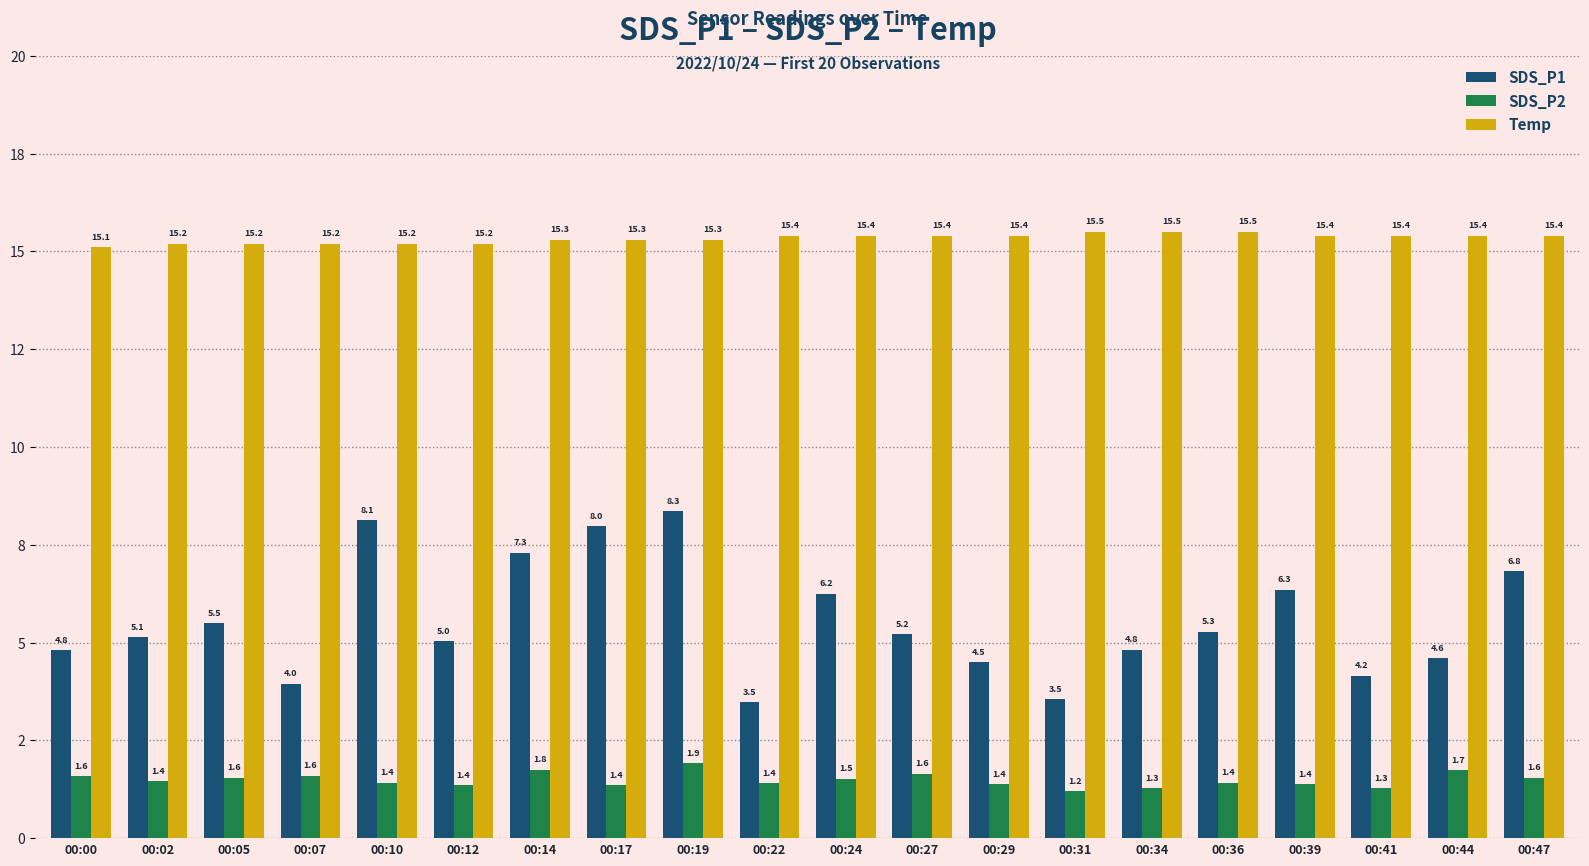

Is it true that SDS_P1 equals 6.8 at 00:12?

False